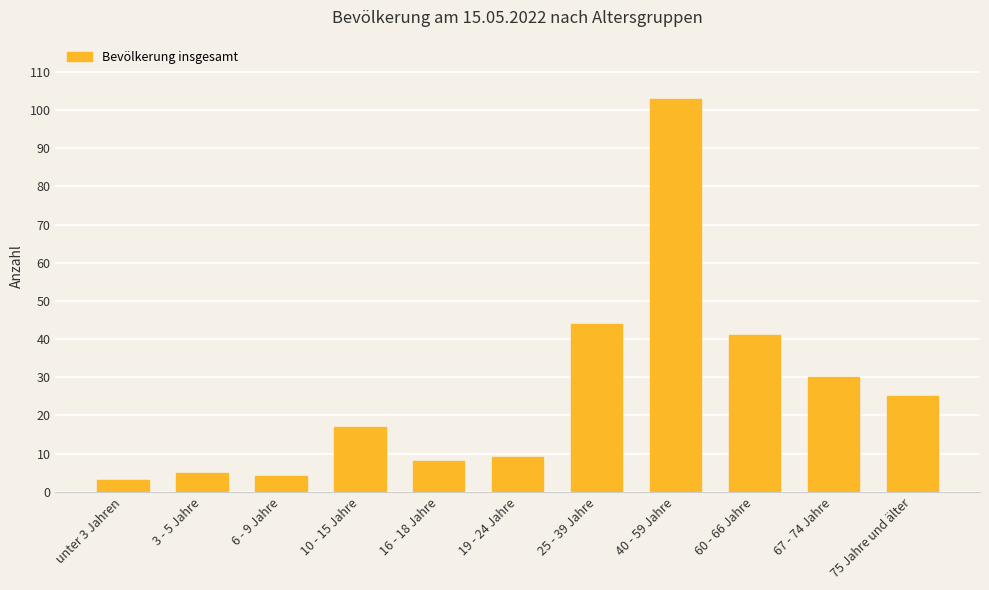

The value at 25 - 39 Jahre is 44. True or false?

True